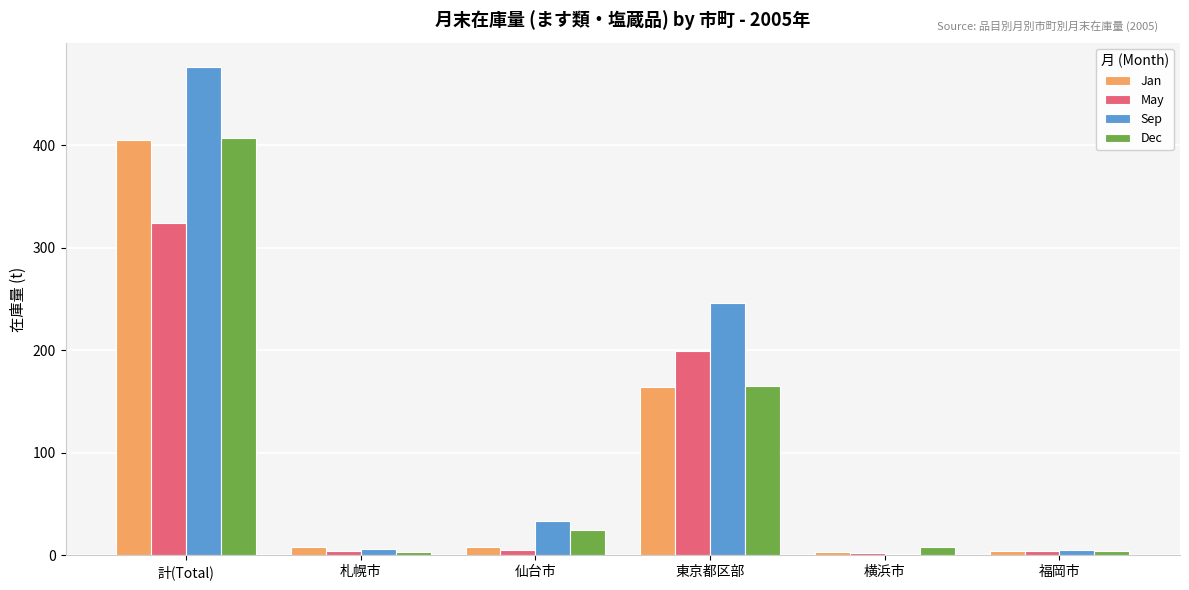

What is the spread (max minus min) of values at 横浜市?

7